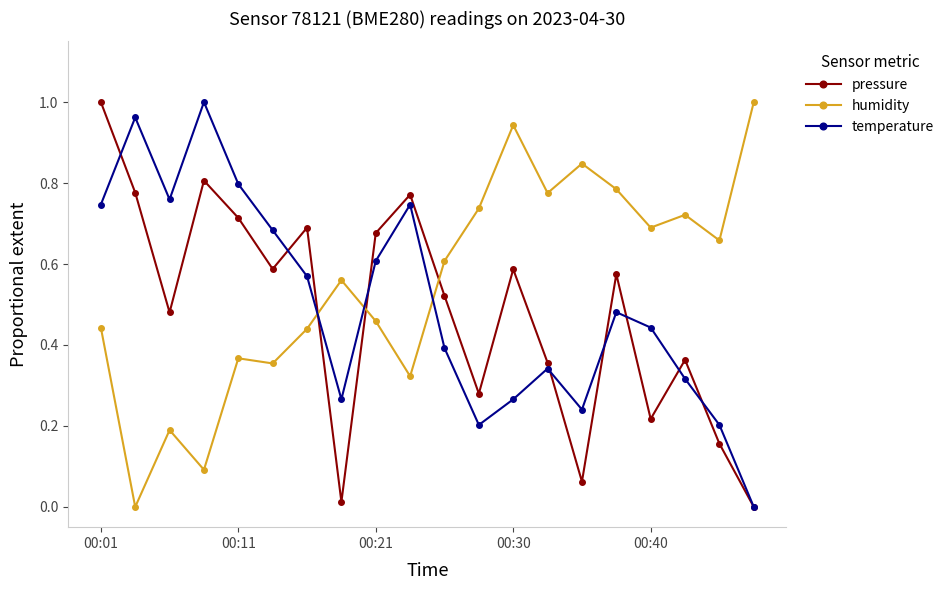

At how many categories does at least one series exceed 0?

20